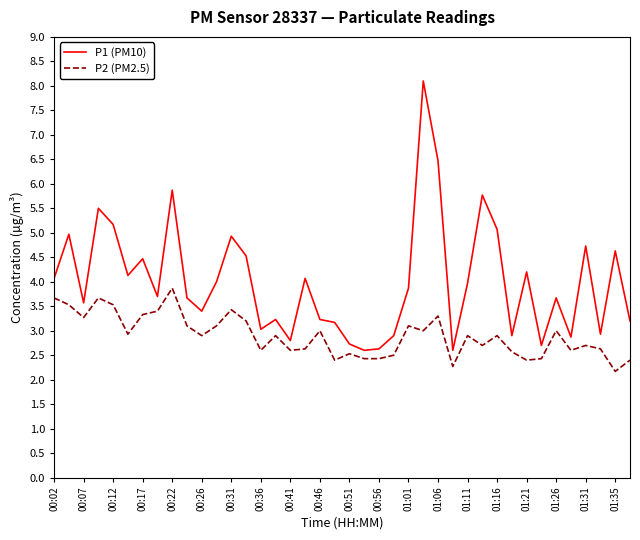

Does the chart have visible grid lines?

No